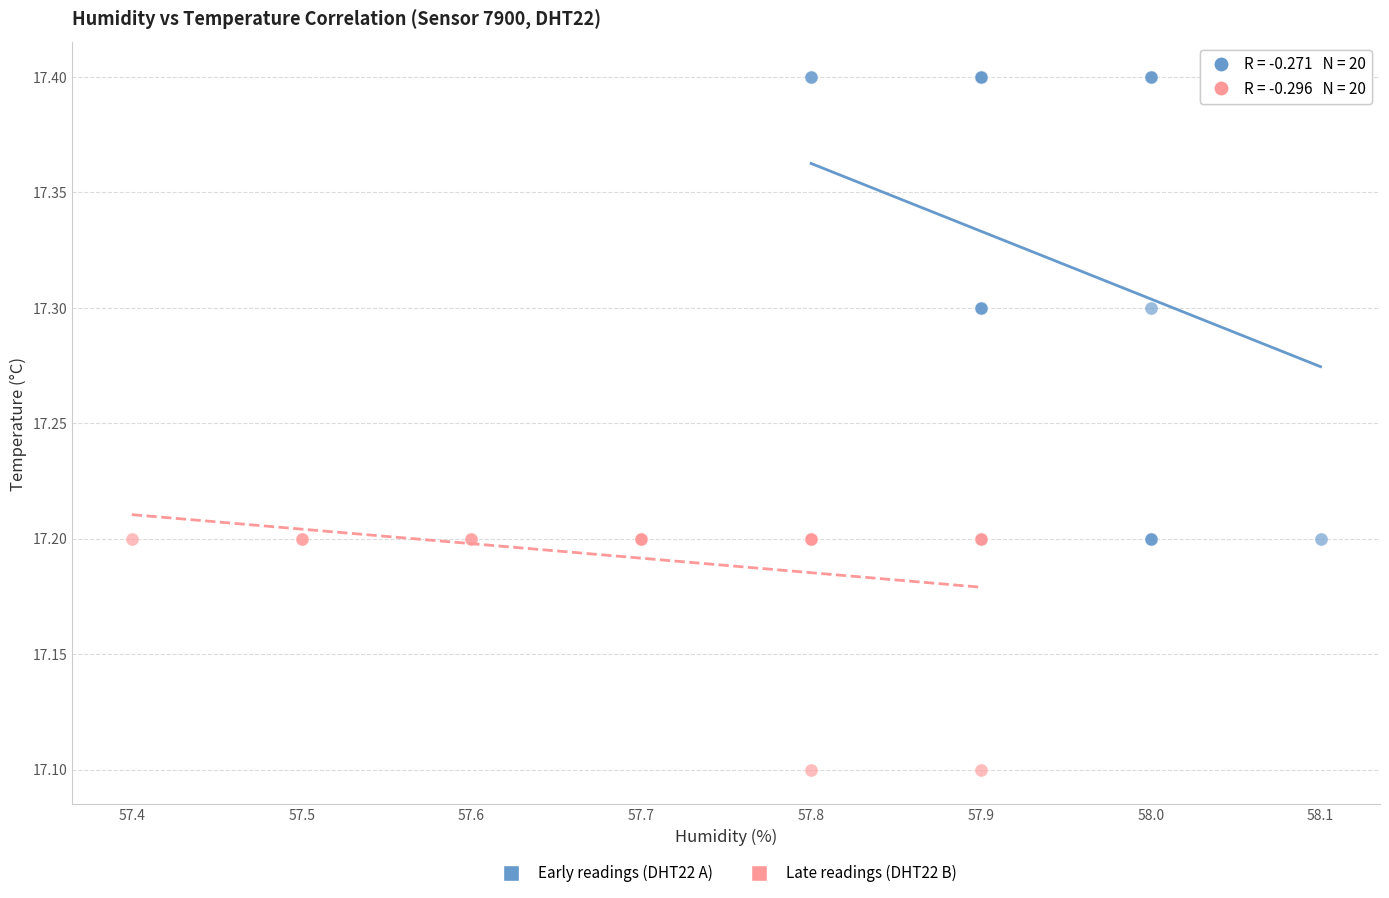

What are all the series names shown in the legend?

Early readings (DHT22 A), Late readings (DHT22 B)